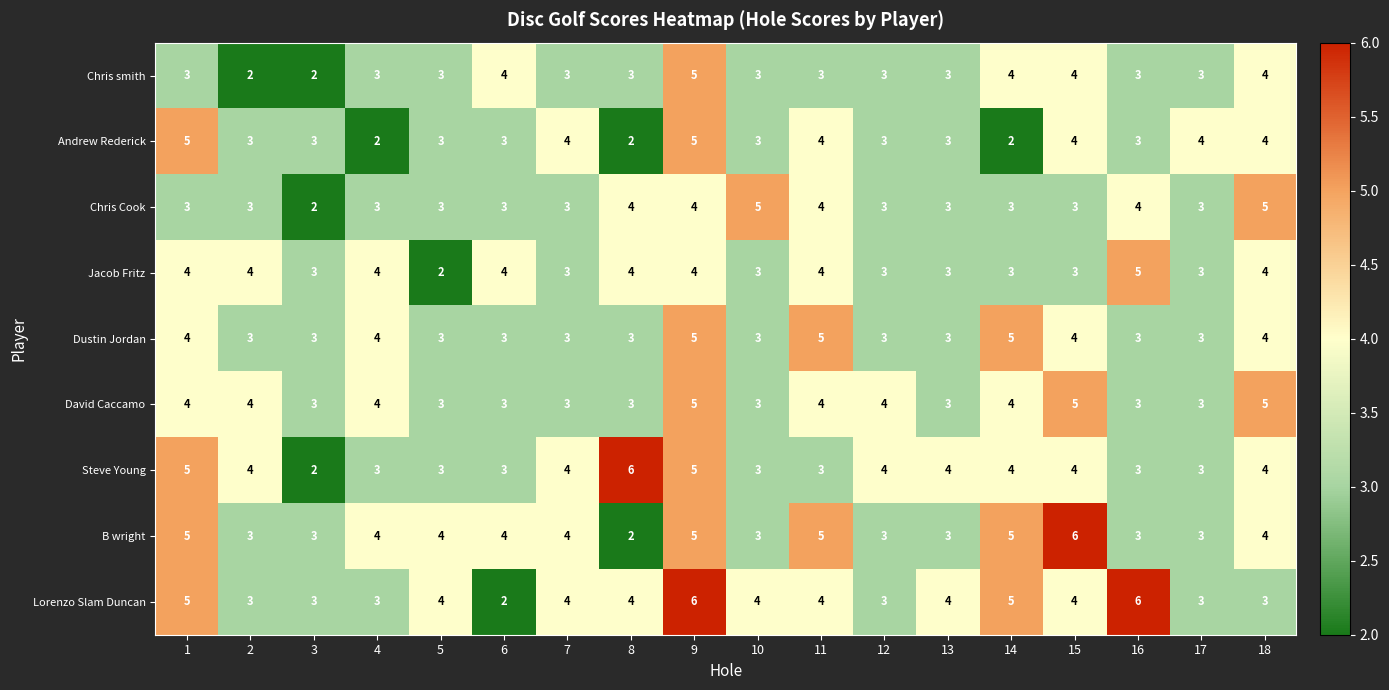

How many B wright values are between 3 and 5?

16